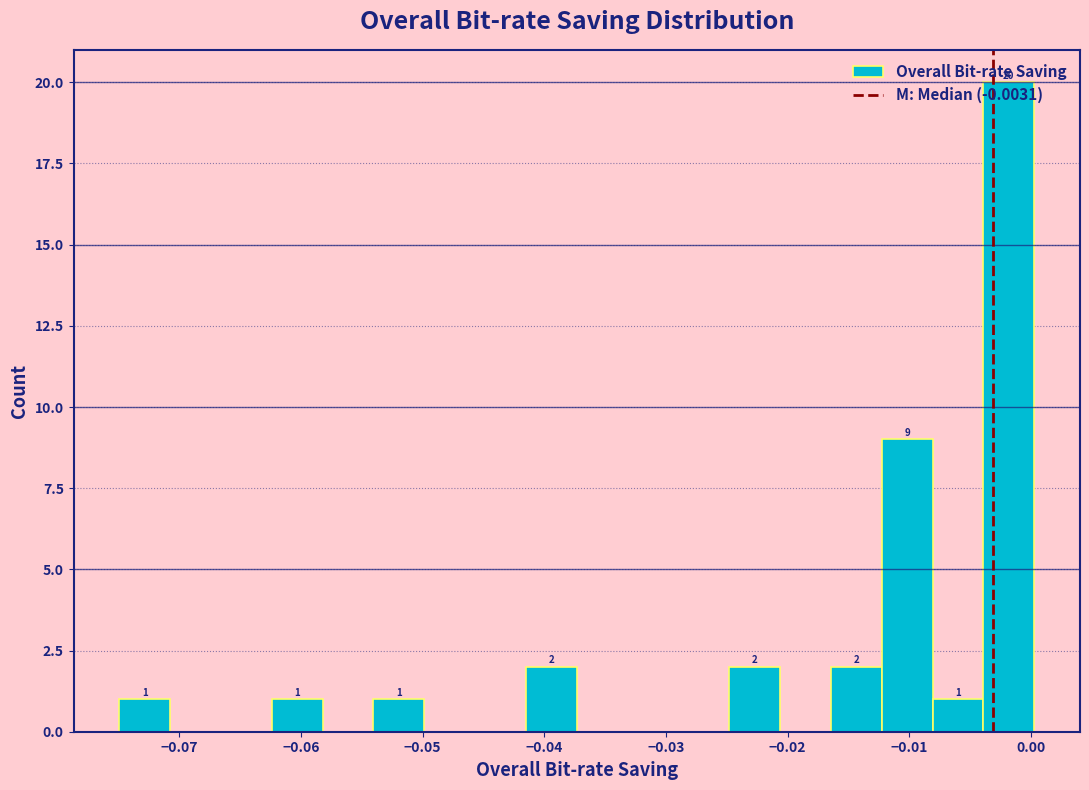

Over which range of the x-axis is the bar tallest?

-0.004 to 0.000